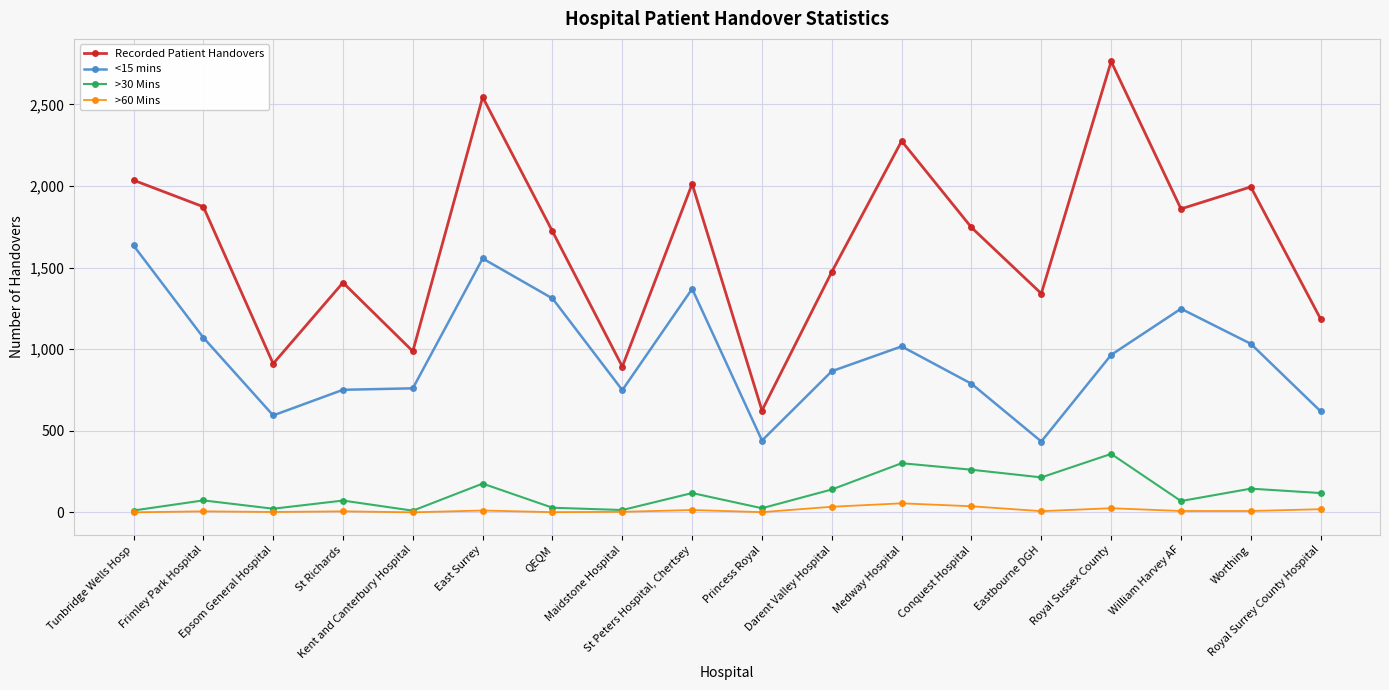

What is the difference between the second highest and minimum values in the >60 Mins series?

37